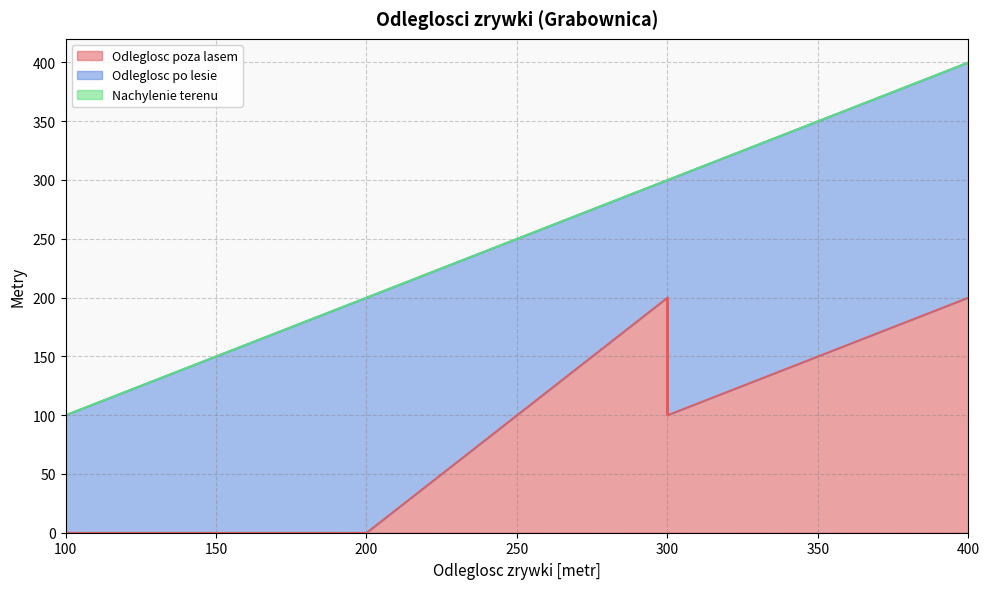

How many lines are shown in the chart?

3